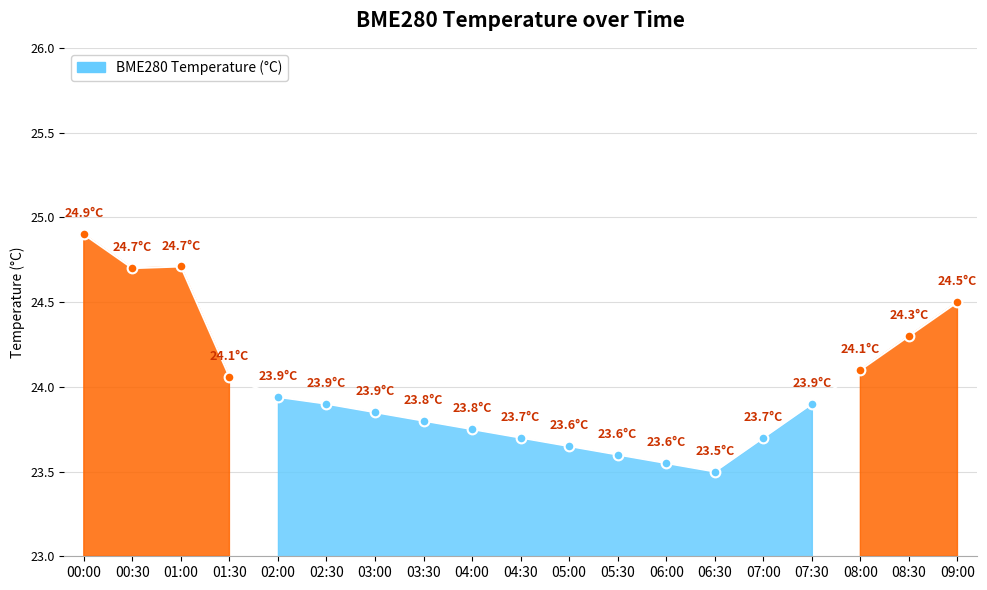

At which category does the data reach its first local valley?

00:30